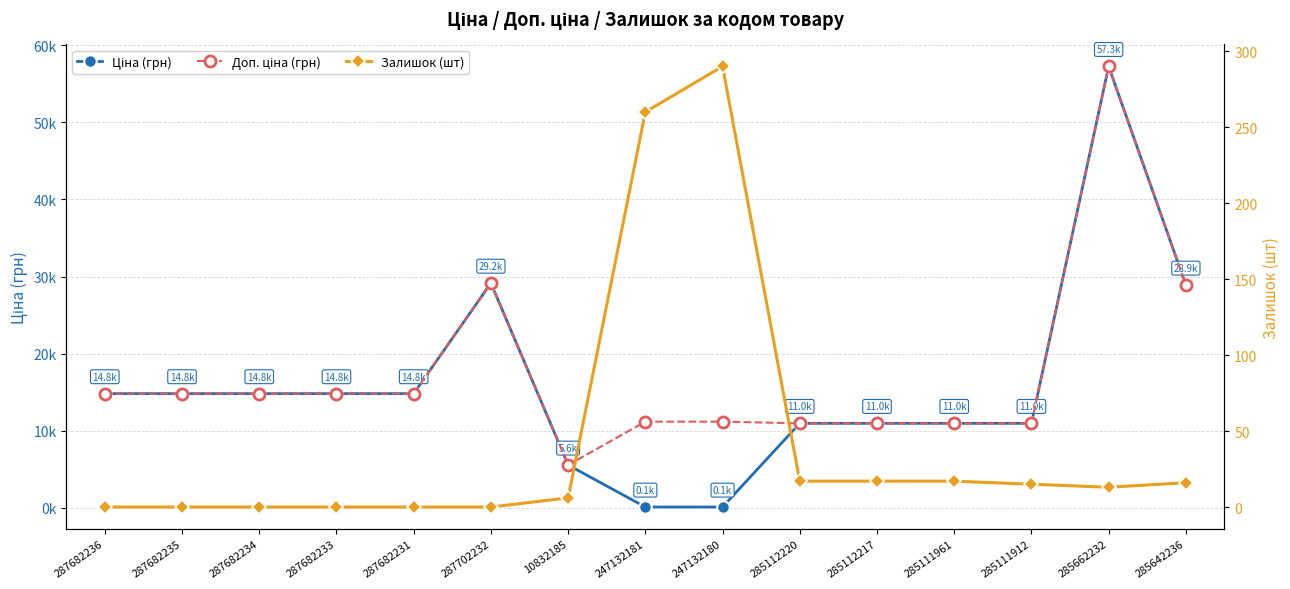

The Ціна (грн) series shows 10964.4 at 285112217. True or false?

True